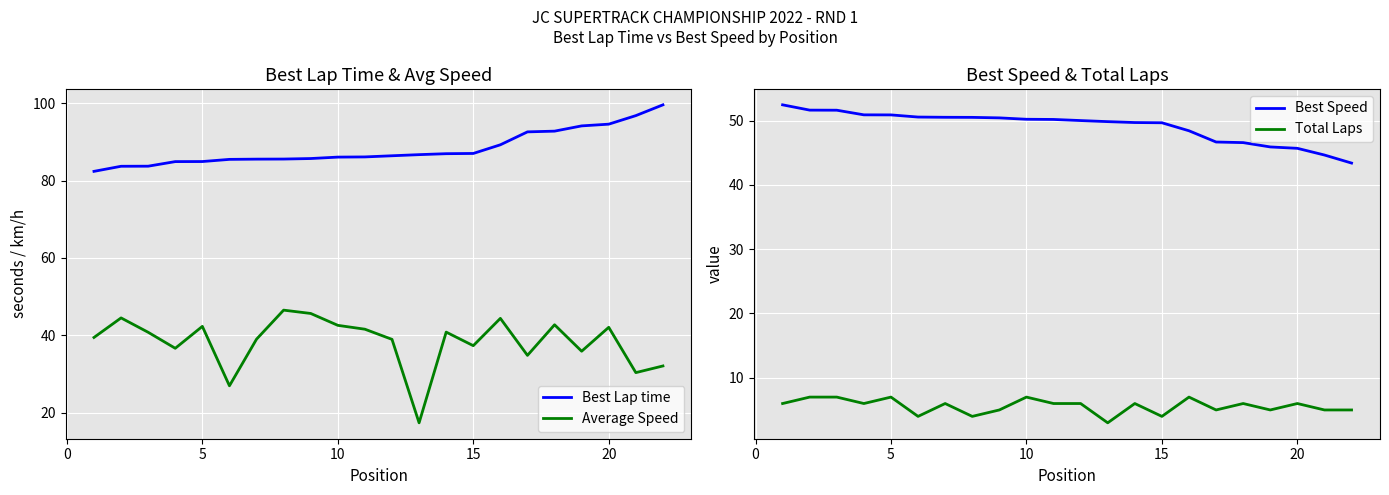

What is the highest value of the Average Speed series?

46.5